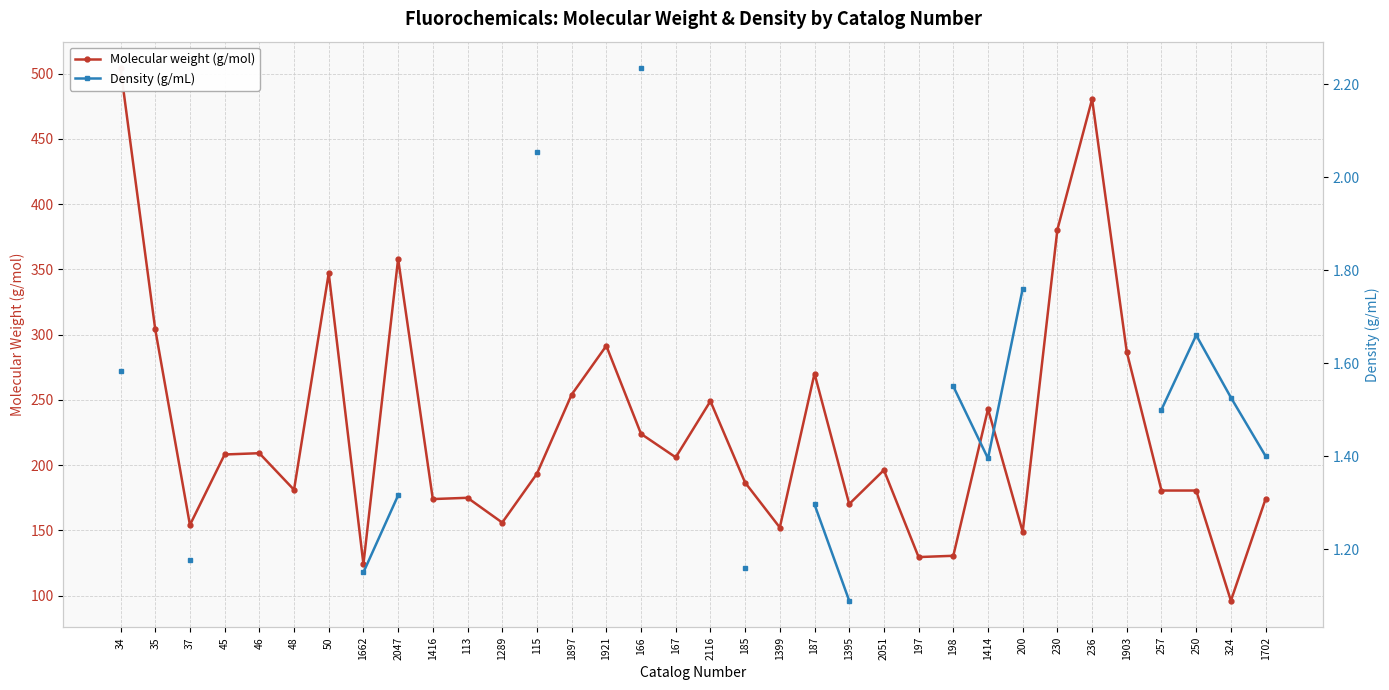

What is the sum of all Molecular weight (g/mol) values?

7718.1